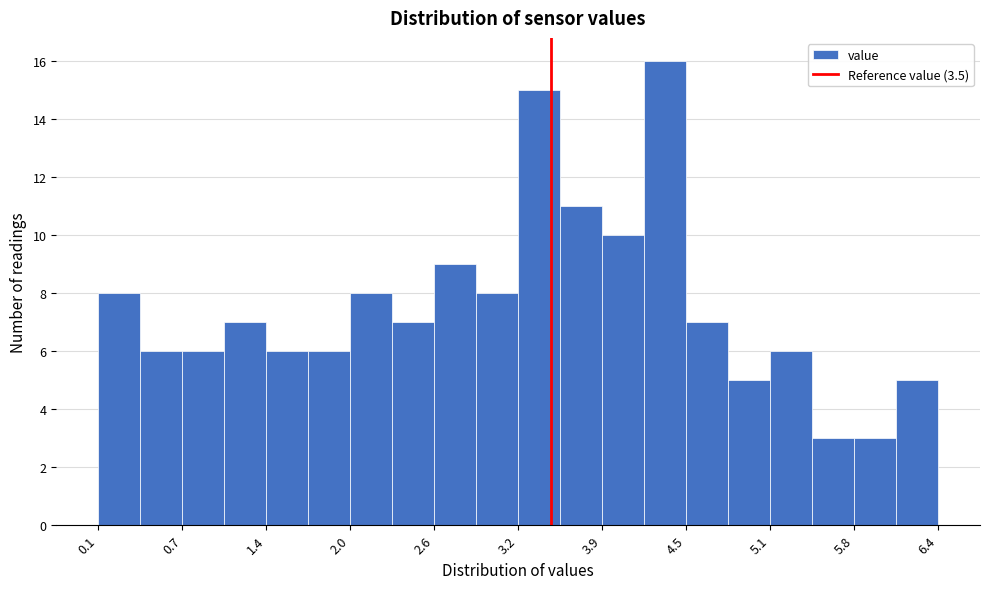

Read against the x-axis, roughly where is the centre of the tallest bar?

4.4